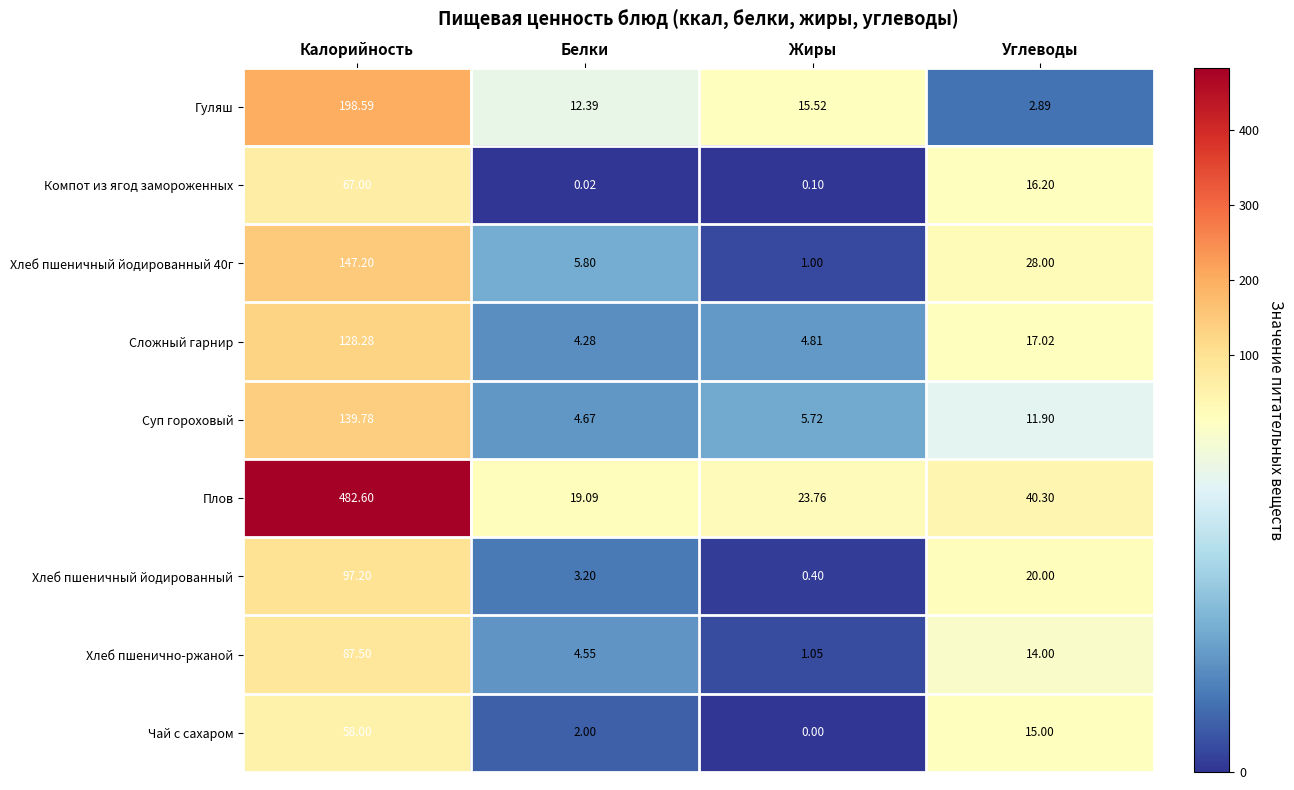

Which series has the largest total across all categories?

Плов